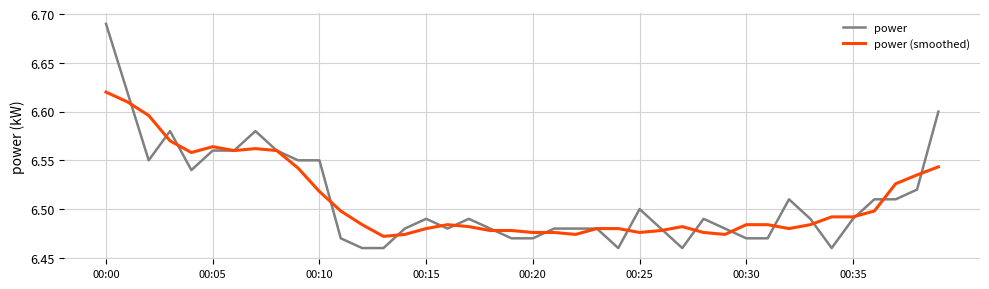

Rank the series by their maximum value, from highest to lowest.

power, power (smoothed)